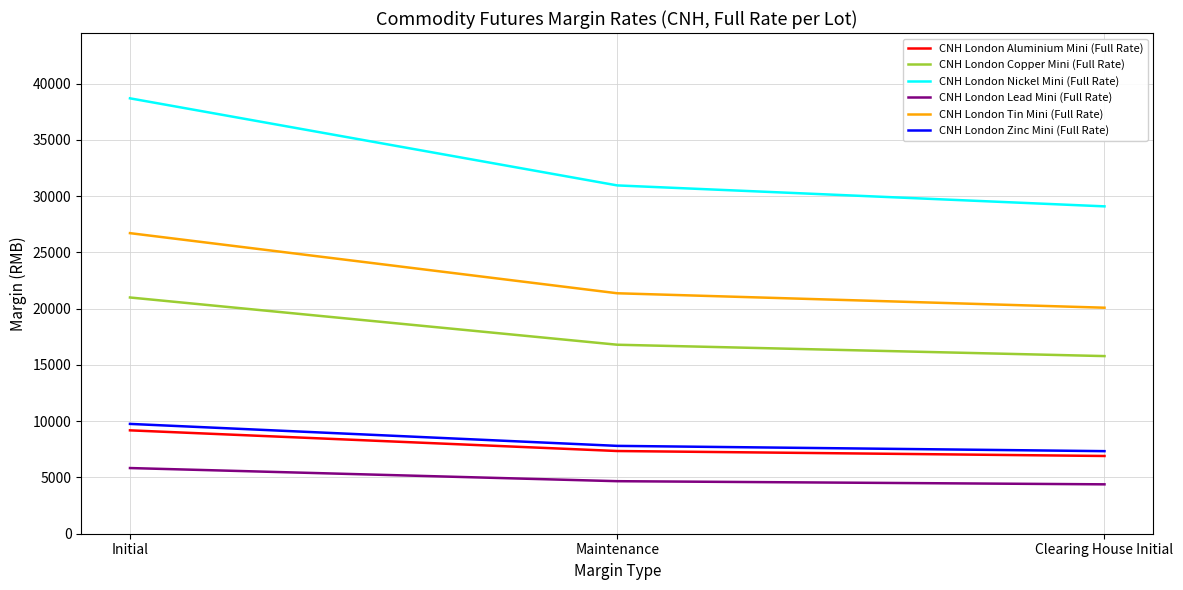

Reading left to right, transcribe all the data shown in this chart.

CNH London Aluminium Mini (Full Rate): 9190	7352	6910
CNH London Copper Mini (Full Rate): 21000	16800	15790
CNH London Nickel Mini (Full Rate): 38703	30962	29100
CNH London Lead Mini (Full Rate): 5838	4670	4390
CNH London Tin Mini (Full Rate): 26719	21375	20090
CNH London Zinc Mini (Full Rate): 9762	7809	7340